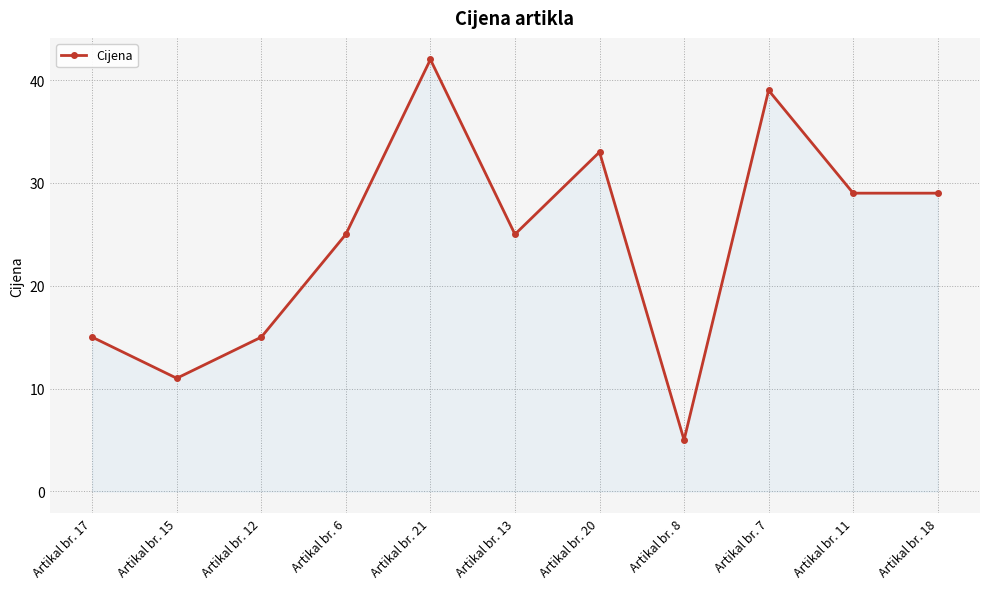

How many points are higher than both their immediate neighbors (excluding endpoints)?

3